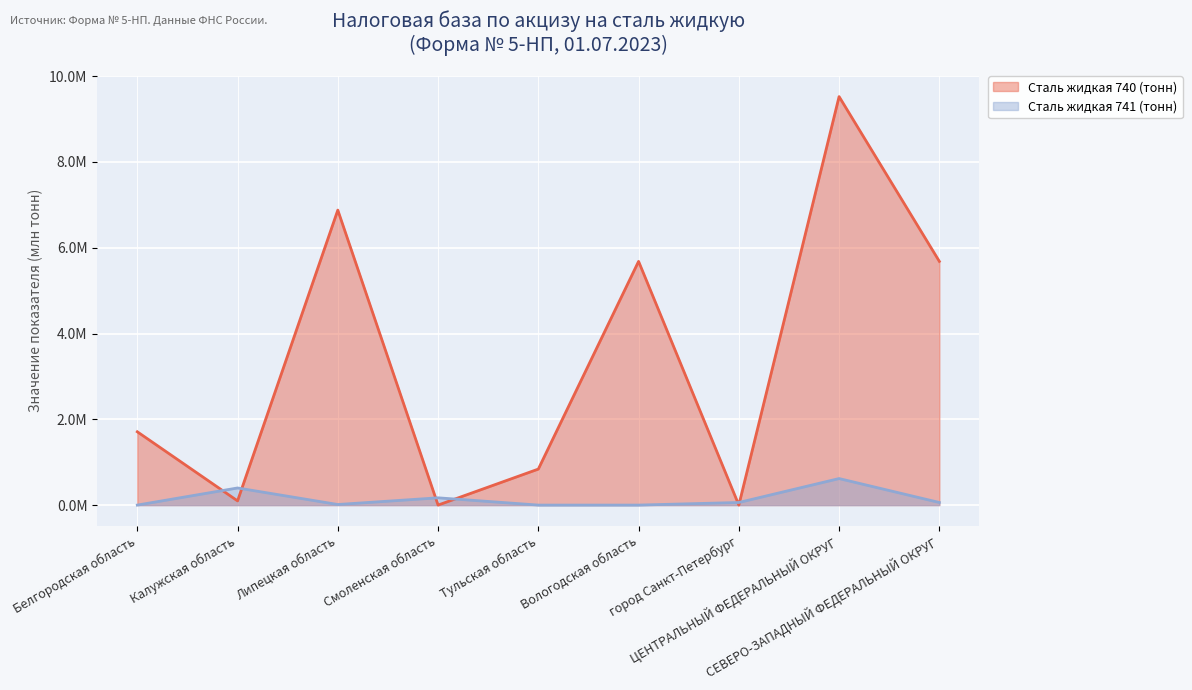

What is the difference between the Сталь жидкая 741 (тонн) values at ЦЕНТРАЛЬНЫЙ ФЕДЕРАЛЬНЫЙ ОКРУГ and Липецкая область?

0.6